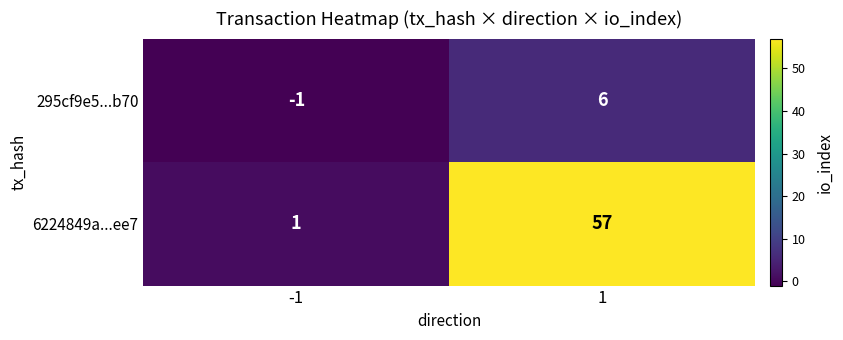

The value of 6224849a...ee7 at -1 is 0. True or false?

False